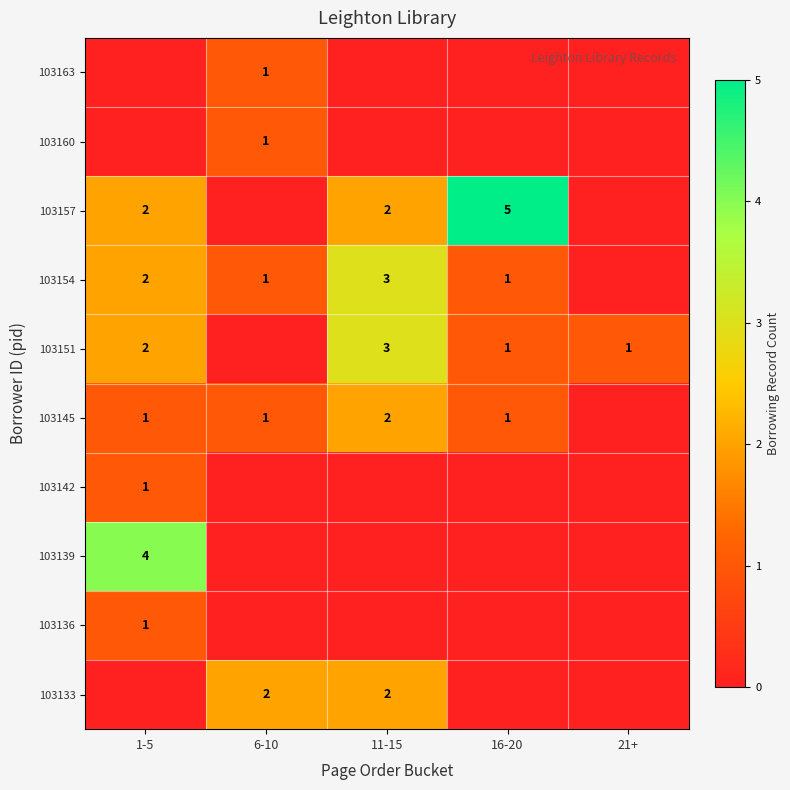

What is the sum of the 103157 values at 11-15 and 16-20?

7